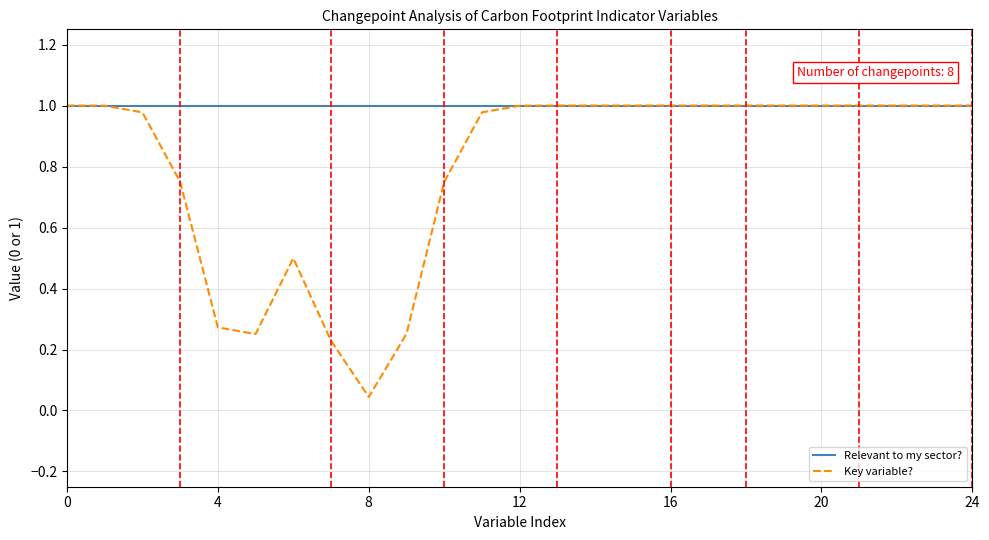

Which series has the largest range (max minus min)?

Key variable?